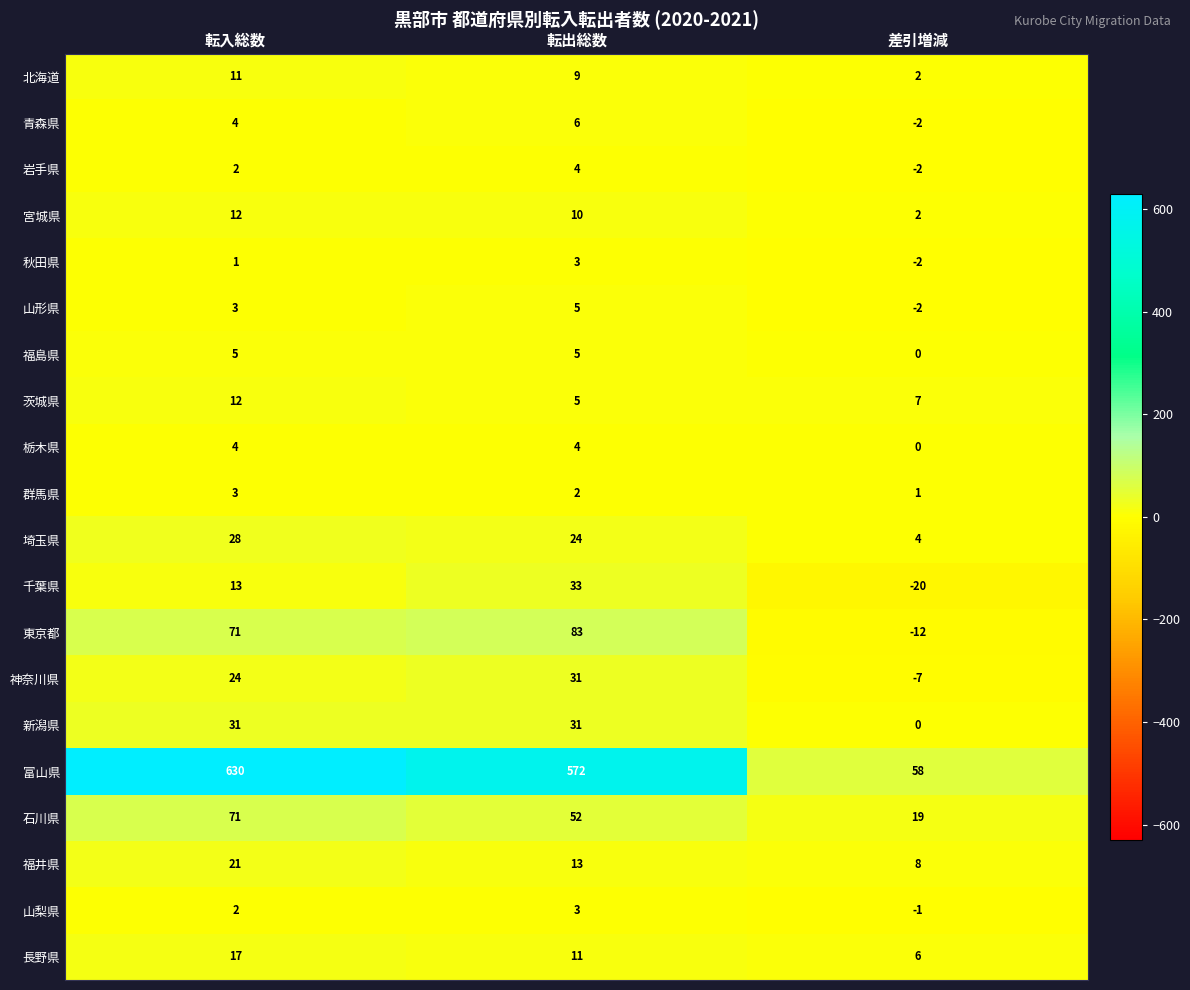

At which category is the sum across all series the highest?

転入総数